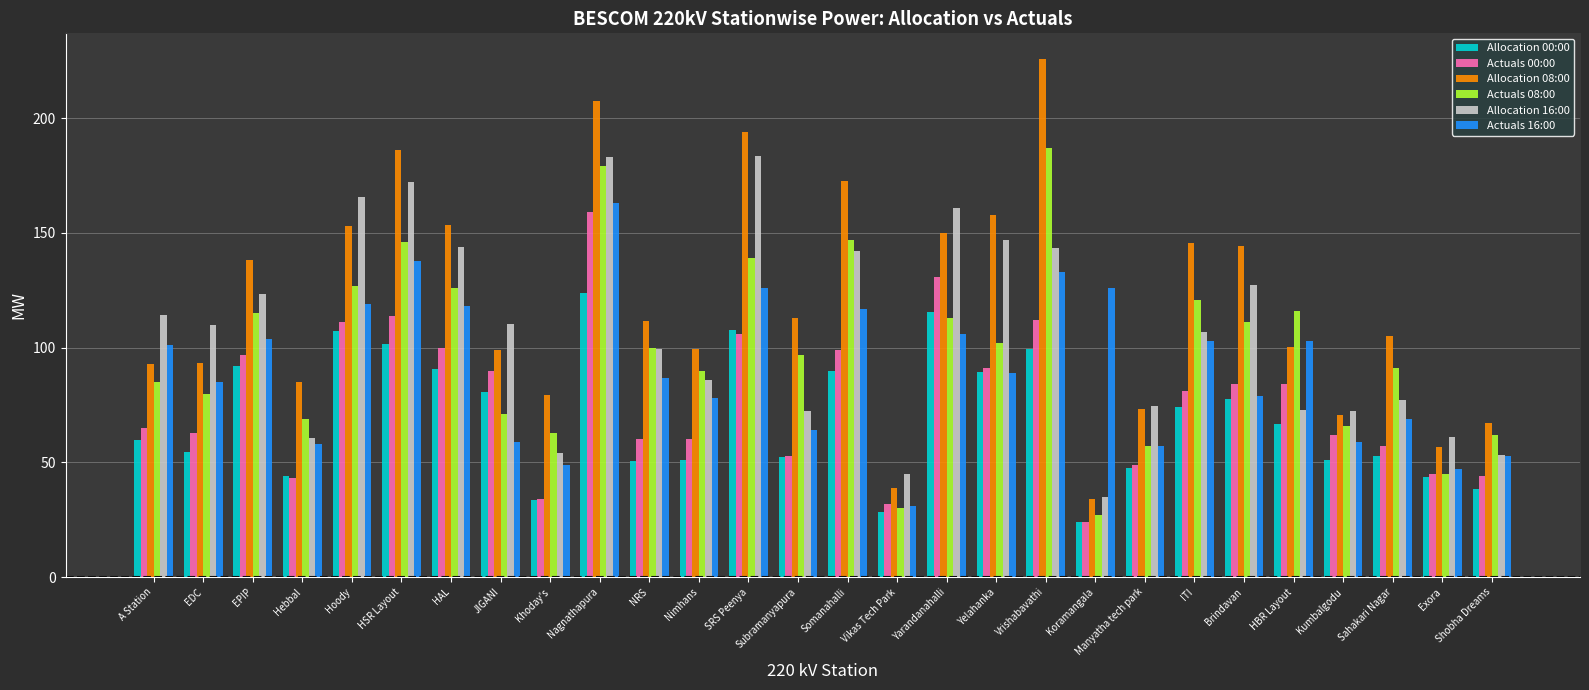

What is the average value of the Actuals 16:00 series?

90.0